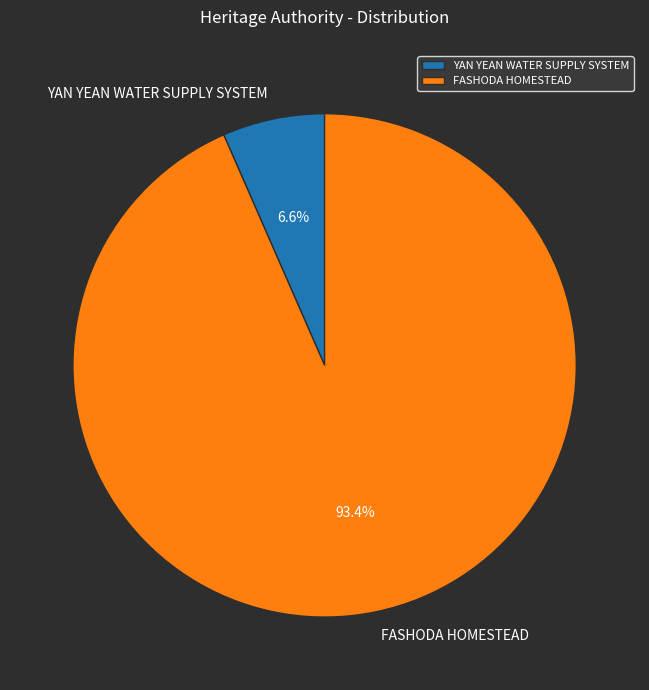

Combined, what portion of the pie is FASHODA HOMESTEAD and YAN YEAN WATER SUPPLY SYSTEM?

100.0%